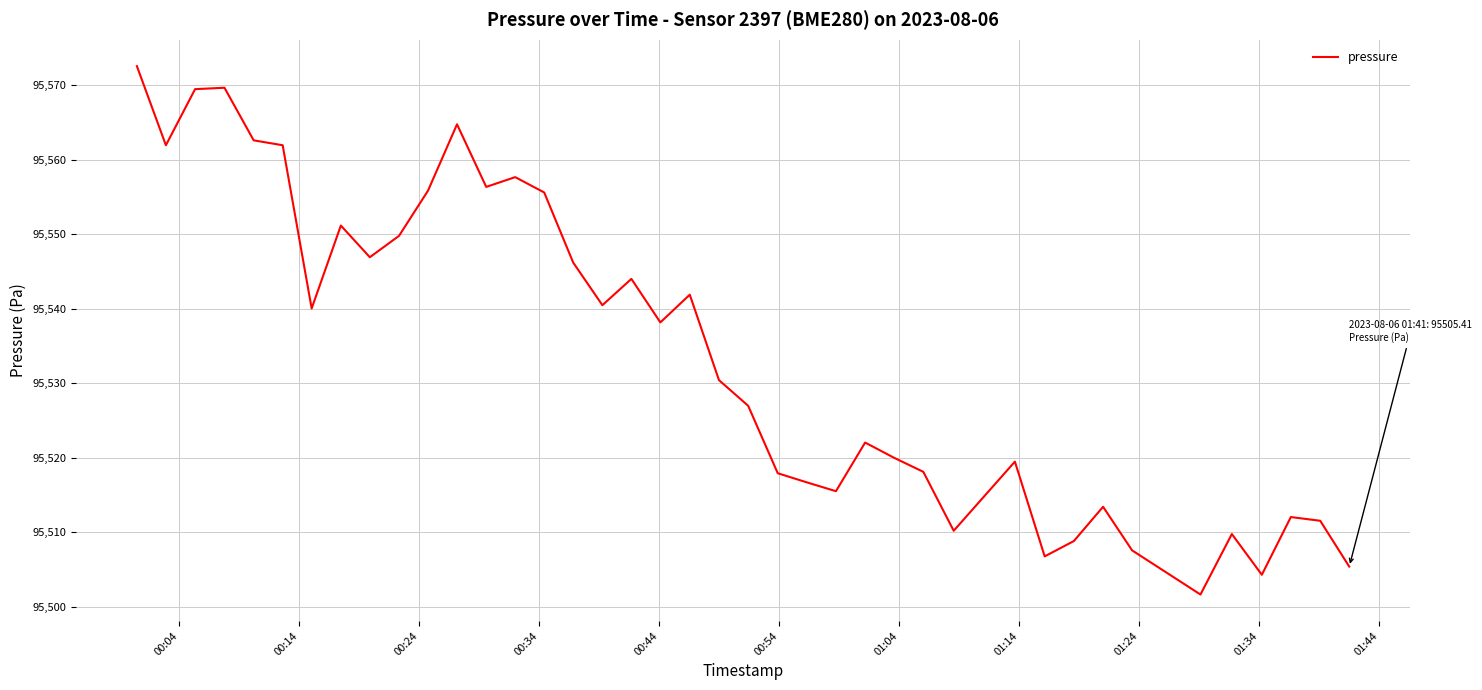

What is the difference between the maximum and minimum values?

70.9